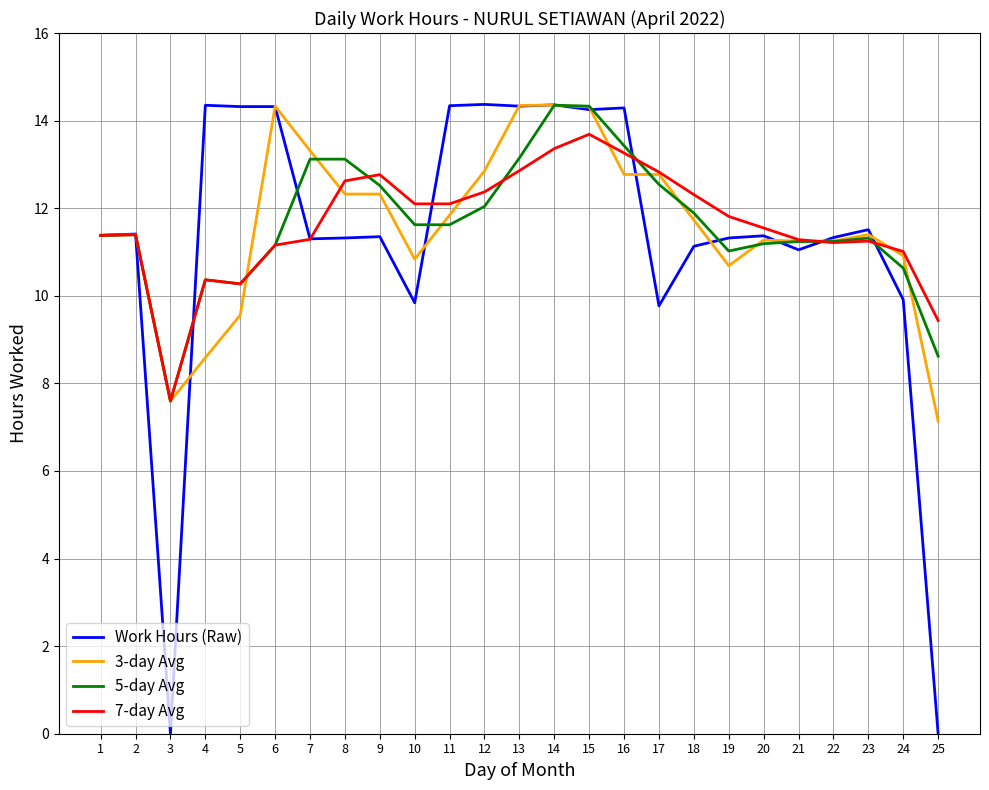

Which series has the widest spread of values?

Work Hours (Raw)